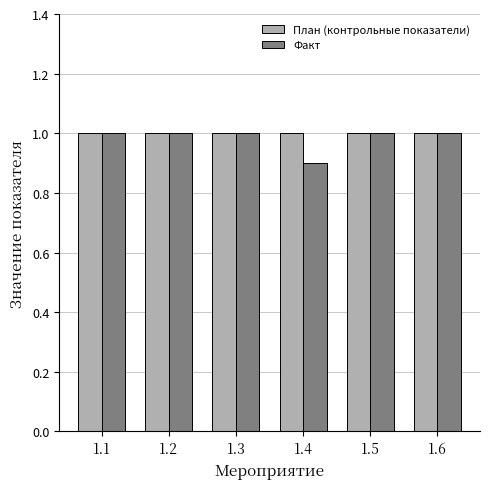

Reading left to right, extract all data points from this chart.

План (контрольные показатели): 1.1=1.0	1.2=1.0	1.3=1.0	1.4=1.0	1.5=1.0	1.6=1.0
Факт: 1.1=1.0	1.2=1.0	1.3=1.0	1.4=0.9	1.5=1.0	1.6=1.0